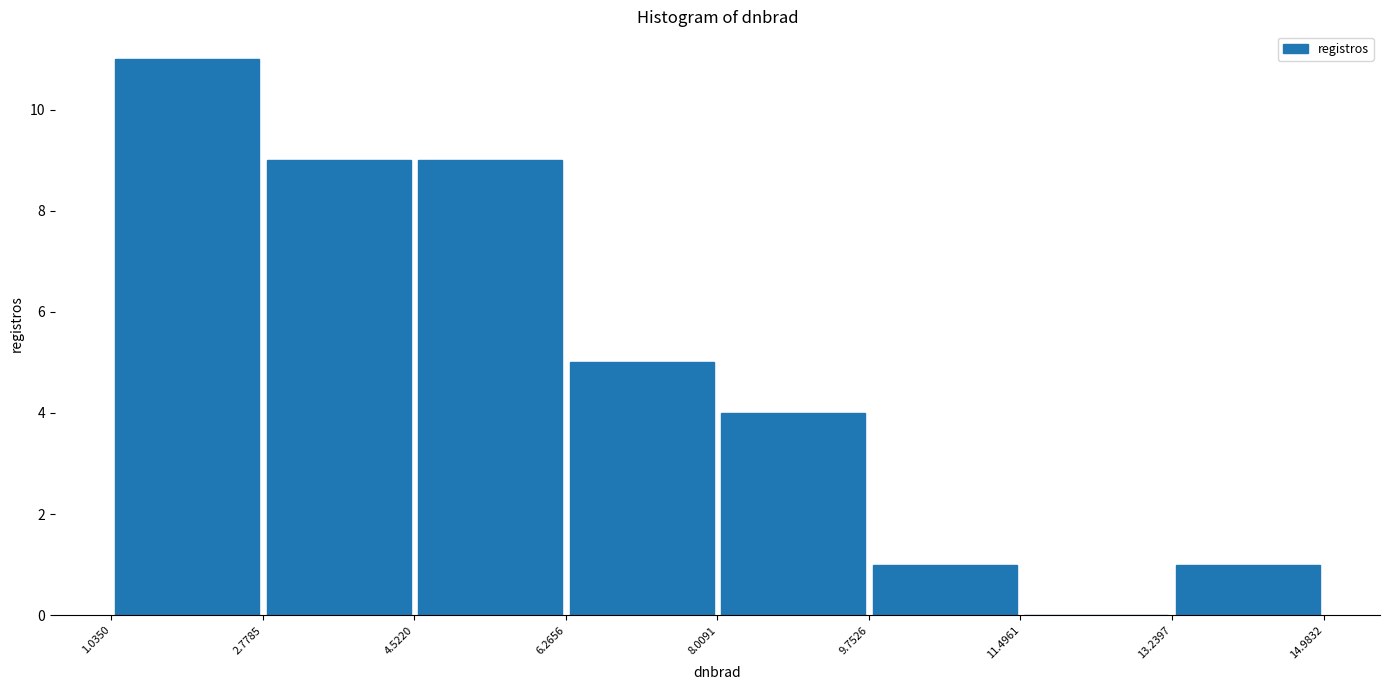

How tall is the bar that spans 1.0350 to 2.7785 on the x-axis? The values are not printed on the chart, so give them approximately, as read against the axis.

11